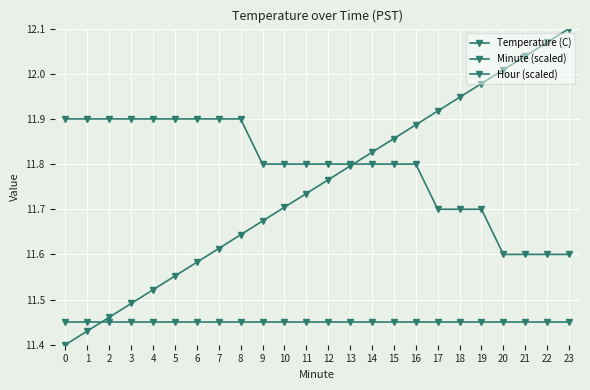

Which series has the widest spread of values?

Minute (scaled)